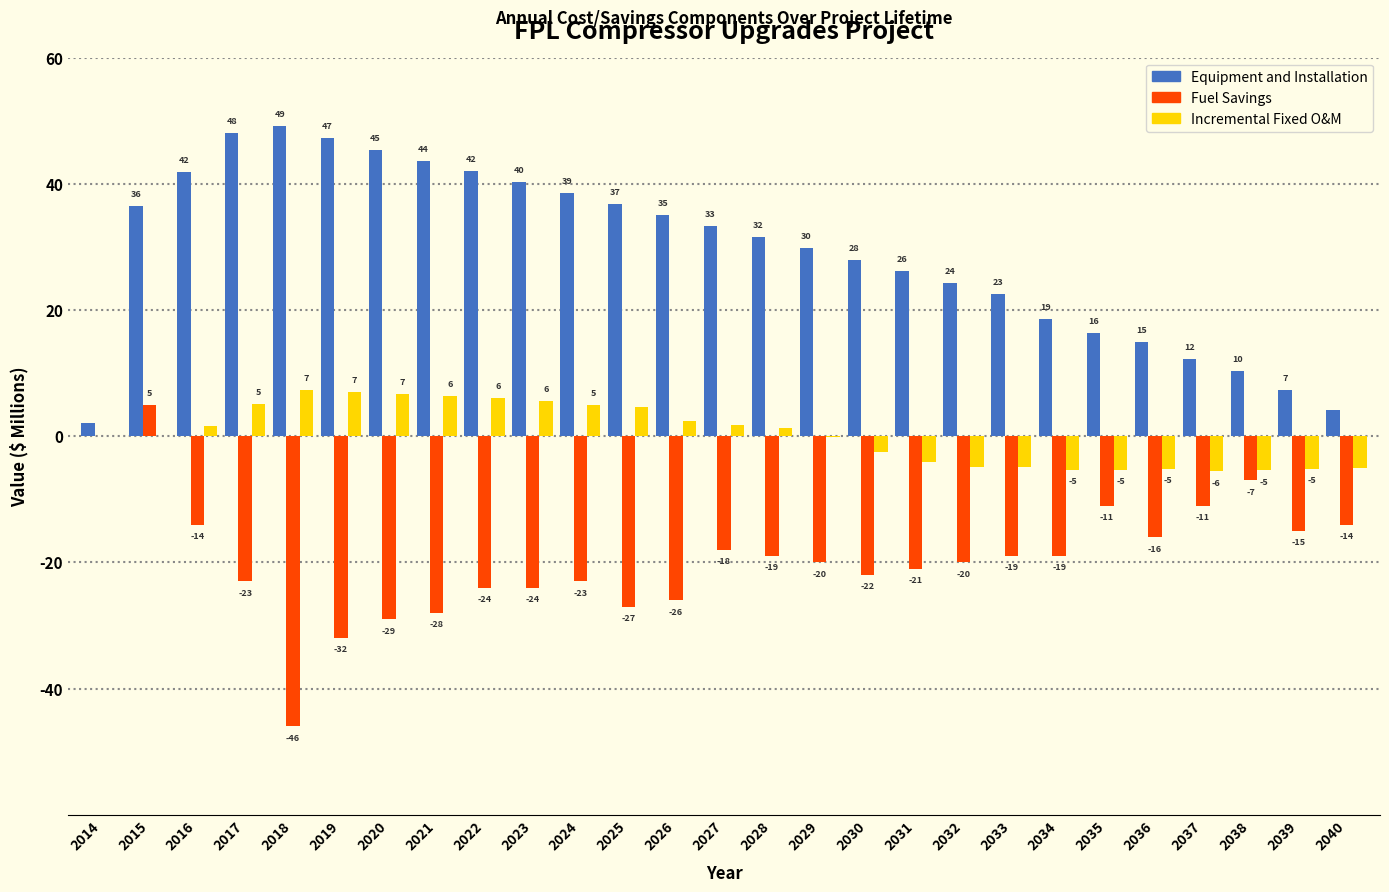

The value of Fuel Savings at 2014 is -32.6. True or false?

False